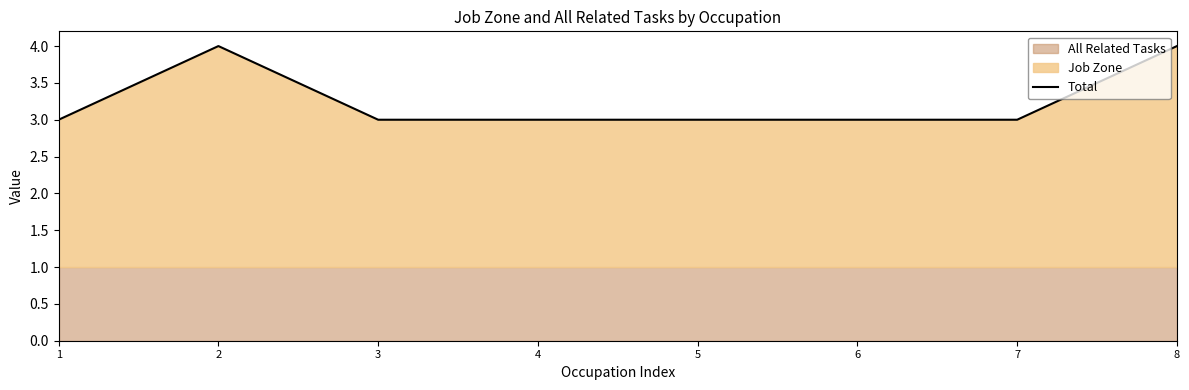

What is the sum of all values?

26